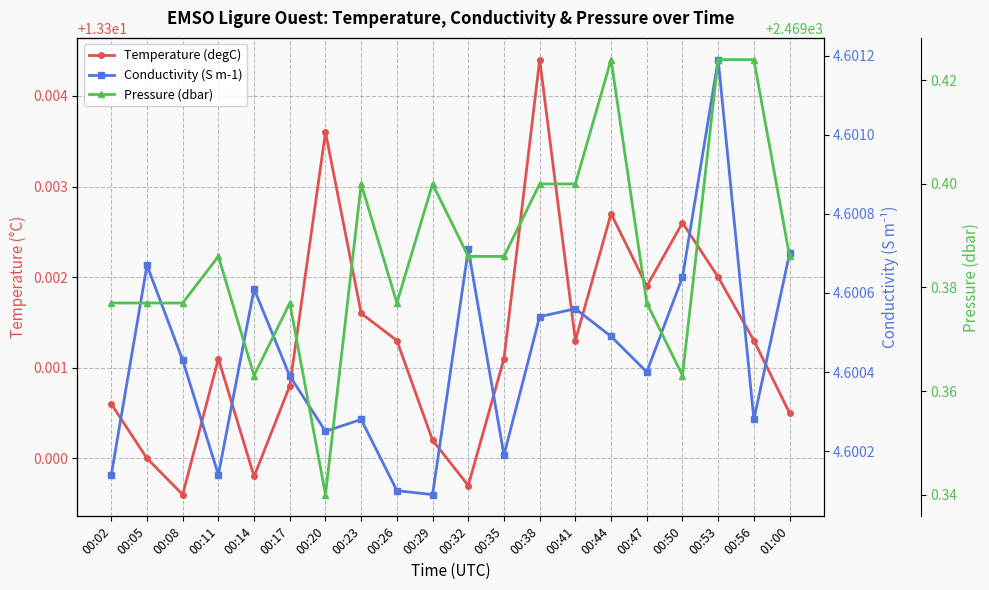

Reading left to right, list all the values displayed in this chart.

Temperature (degC): 00:02=13.3	00:05=13.3	00:08=13.3	00:11=13.3	00:14=13.3	00:17=13.3	00:20=13.3	00:23=13.3	00:26=13.3	00:29=13.3	00:32=13.3	00:35=13.3	00:38=13.3	00:41=13.3	00:44=13.3	00:47=13.3	00:50=13.3	00:53=13.3	00:56=13.3	01:00=13.3
Conductivity (S m-1): 00:02=4.6	00:05=4.6	00:08=4.6	00:11=4.6	00:14=4.6	00:17=4.6	00:20=4.6	00:23=4.6	00:26=4.6	00:29=4.6	00:32=4.6	00:35=4.6	00:38=4.6	00:41=4.6	00:44=4.6	00:47=4.6	00:50=4.6	00:53=4.6	00:56=4.6	01:00=4.6
Pressure (dbar): 00:02=2469.4	00:05=2469.4	00:08=2469.4	00:11=2469.4	00:14=2469.4	00:17=2469.4	00:20=2469.3	00:23=2469.4	00:26=2469.4	00:29=2469.4	00:32=2469.4	00:35=2469.4	00:38=2469.4	00:41=2469.4	00:44=2469.4	00:47=2469.4	00:50=2469.4	00:53=2469.4	00:56=2469.4	01:00=2469.4